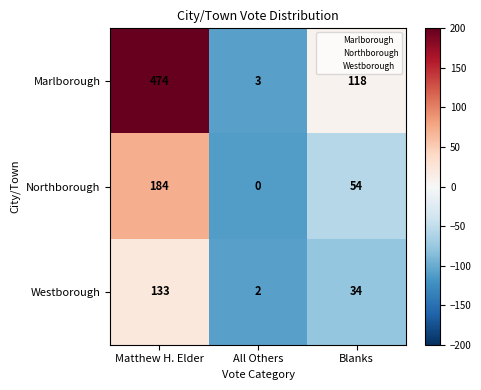

What is the average value of the Marlborough series?

198